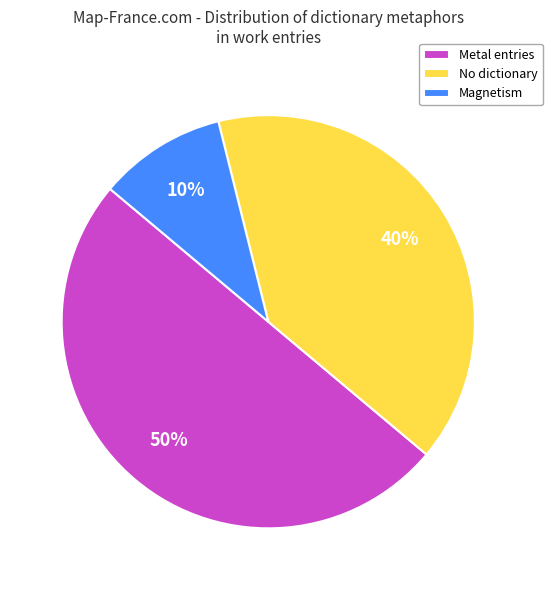

How many segments does this pie chart have?

3